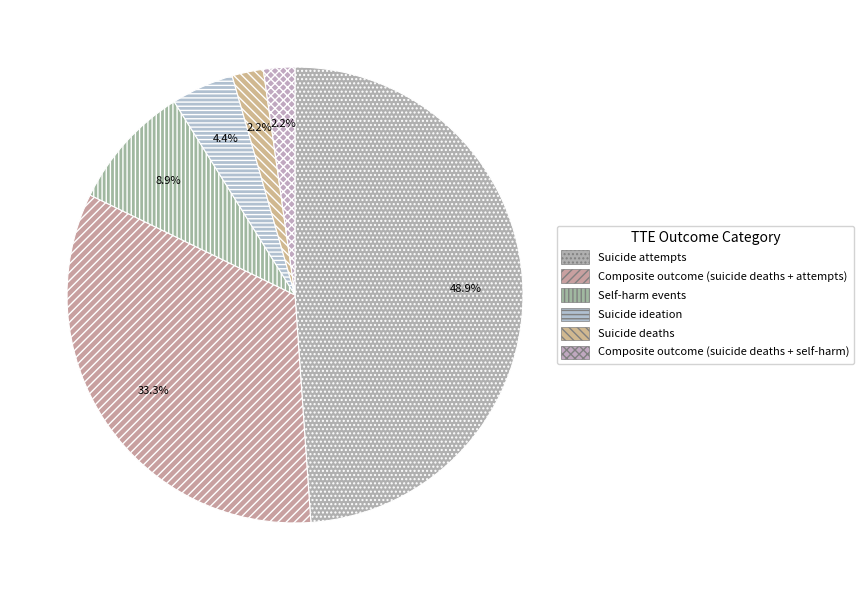

Does Composite outcome (suicide deaths + attempts) account for over 50% of the chart?

No